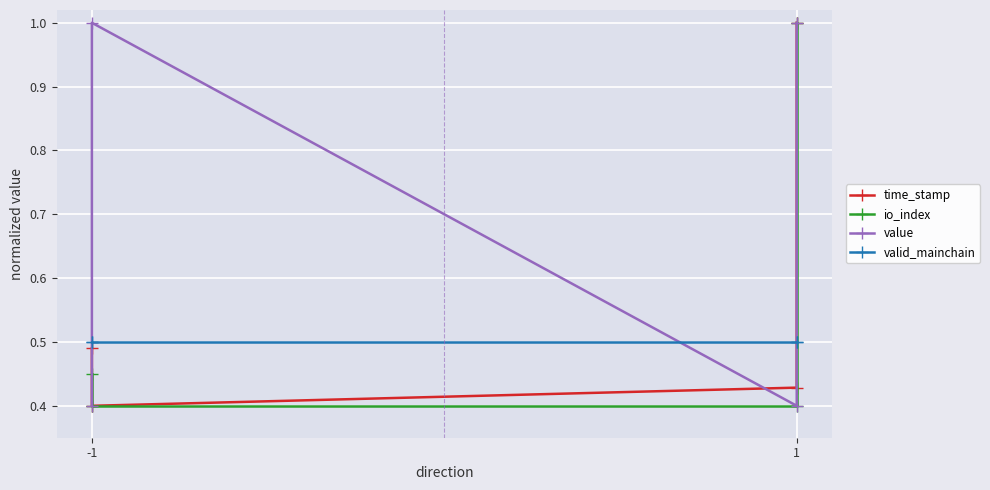

Reading left to right, extract all data points from this chart.

time_stamp: 0.5	0.4	0.4	1.0
io_index: 0.5	0.4	0.4	1.0
value: 0.4	1.0	0.4	1.0
valid_mainchain: 0.5	0.5	0.5	0.5